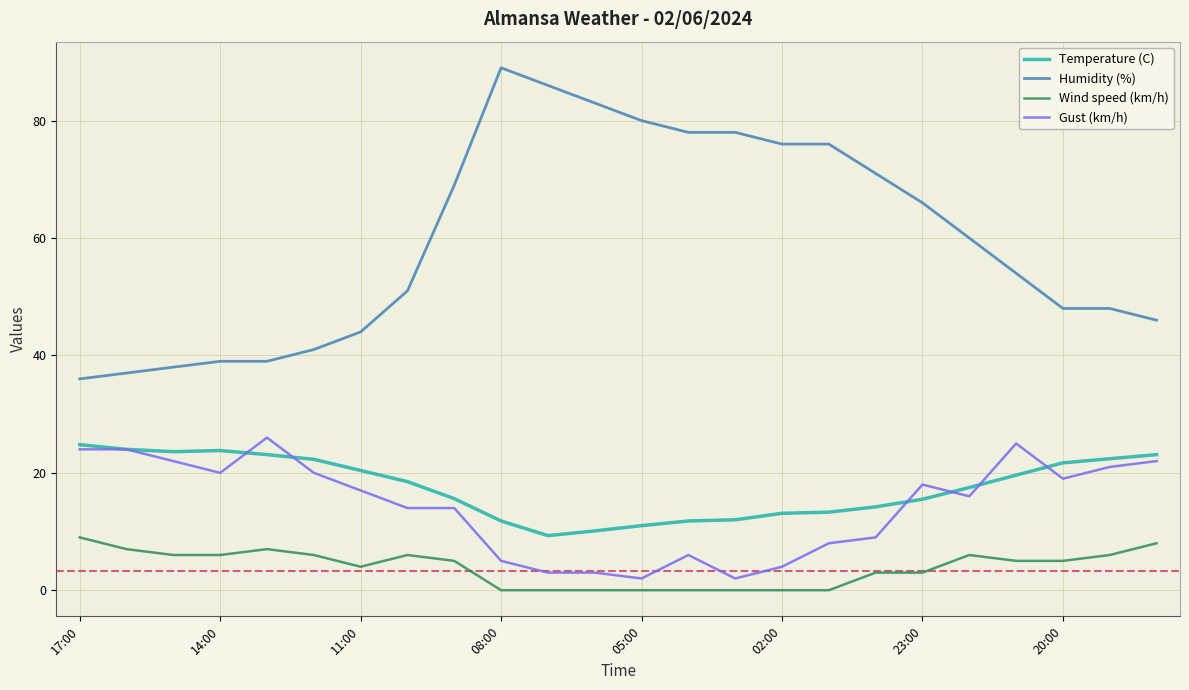

True or false: Humidity (%) and Gust (km/h) intersect in this chart.

False